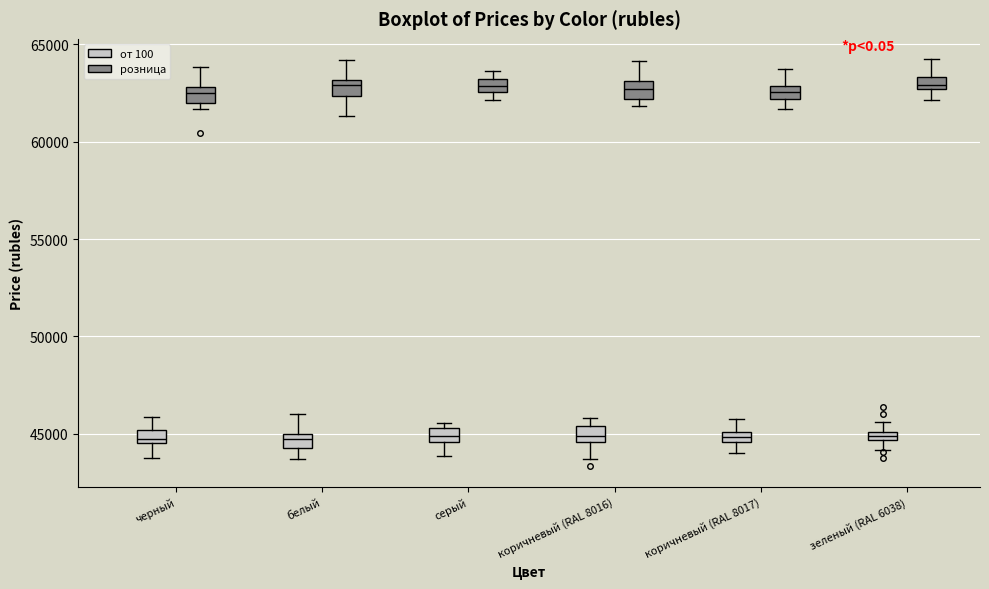

Where is the upper edge of the box for серый (розница) on the y-axis? The values are not printed on the chart, so give them approximately, as read against the axis.

63000